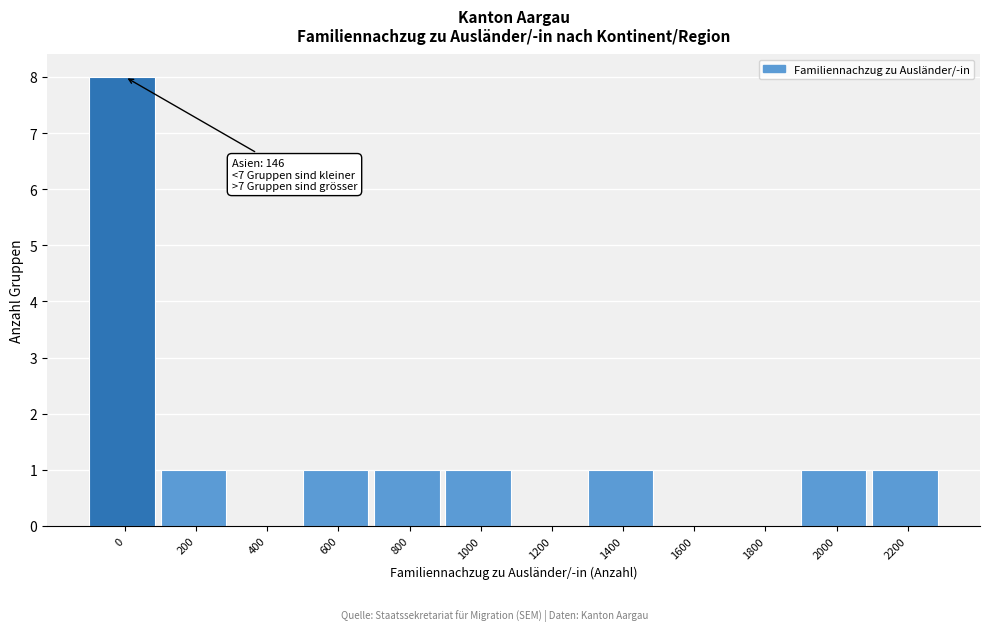

Reading left to right, transcribe all the data shown in this chart.

0=8	200=1	400=0	600=1	800=1	1000=1	1200=0	1400=1	1600=0	1800=0	2000=1	2200=1